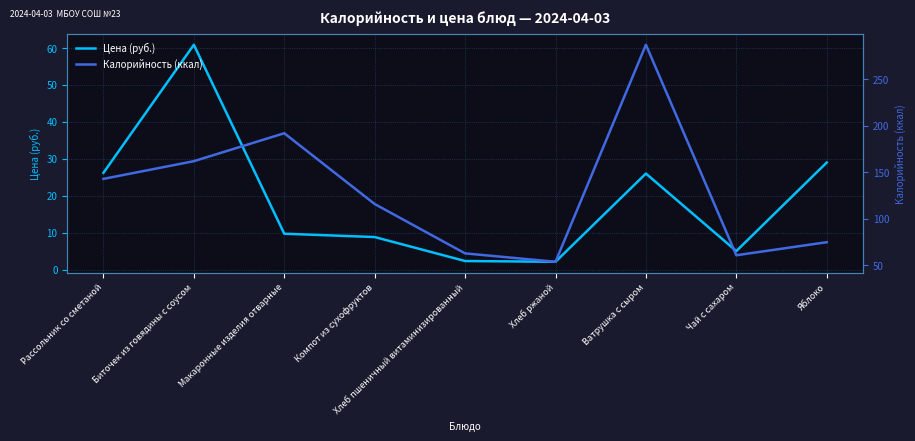

Is the value of Цена (руб.) at Яблоко greater than the value of Калорийность (ккал) at Рассольник со сметаной?

No